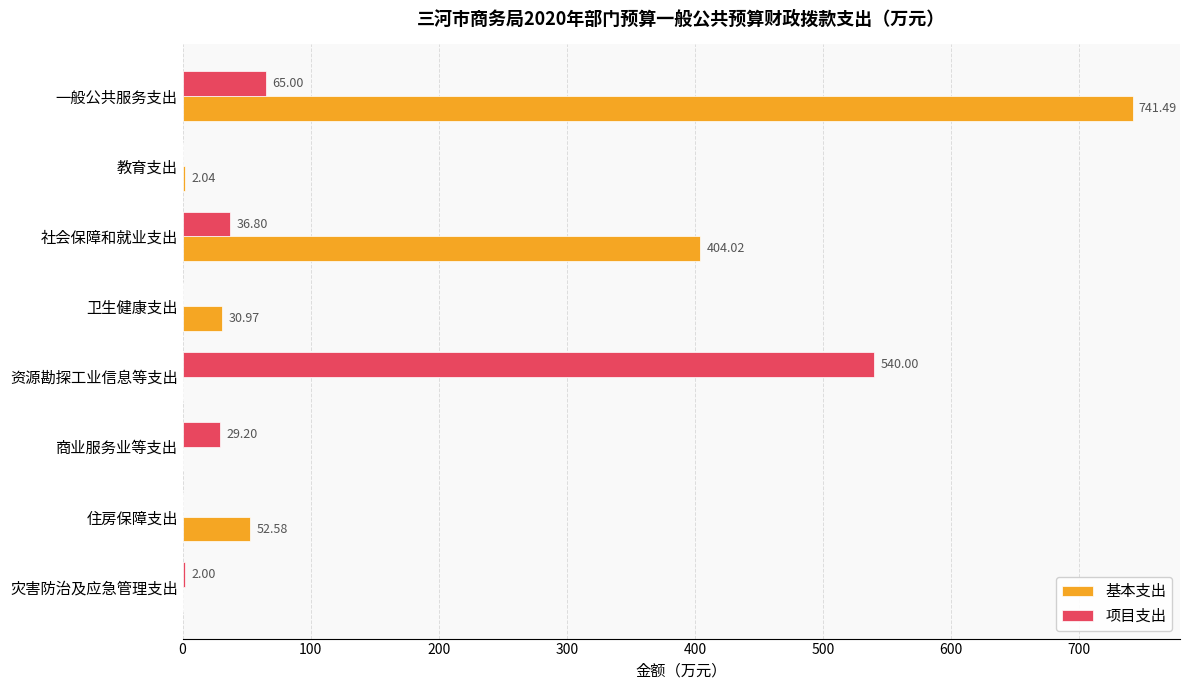

Which series has the largest range (max minus min)?

基本支出